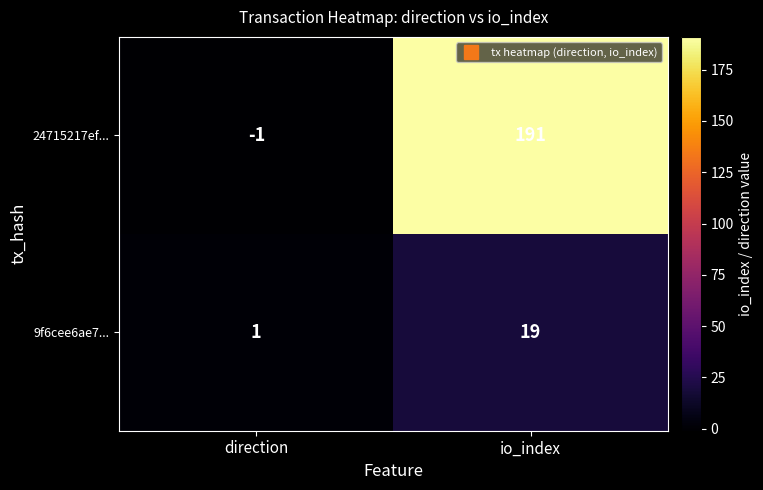

Where is 24715217ef... nearest to the value 95?

direction